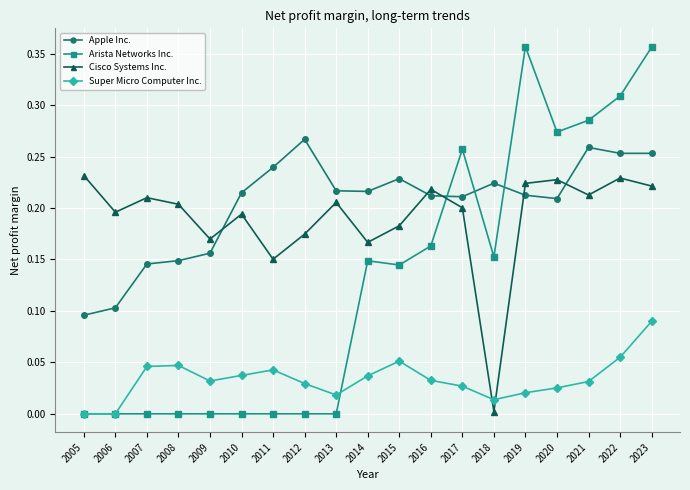

Does the chart have visible grid lines?

Yes